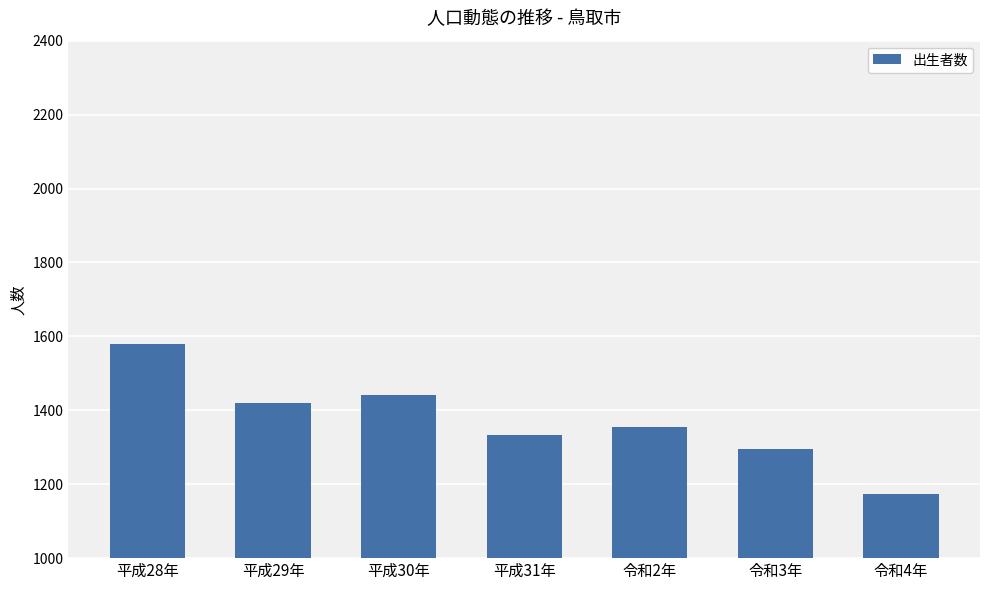

True or false: the data shows 2449 at 平成28年.

False